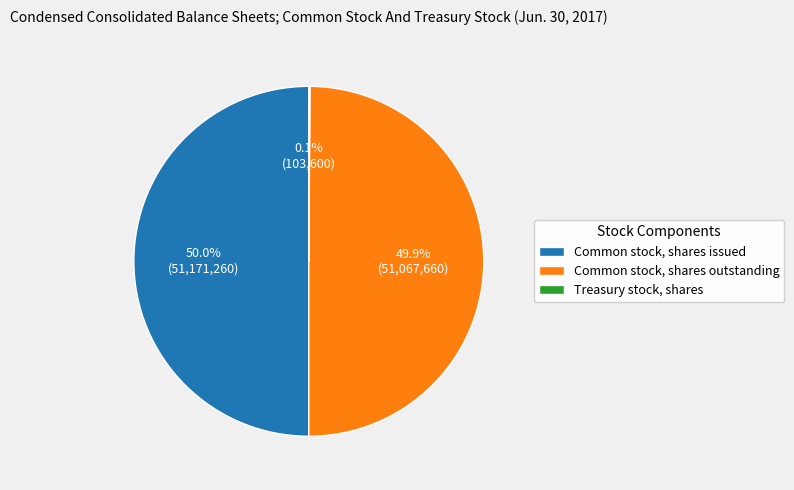

True or false: Common stock, shares outstanding accounts for 50% of the total.

True